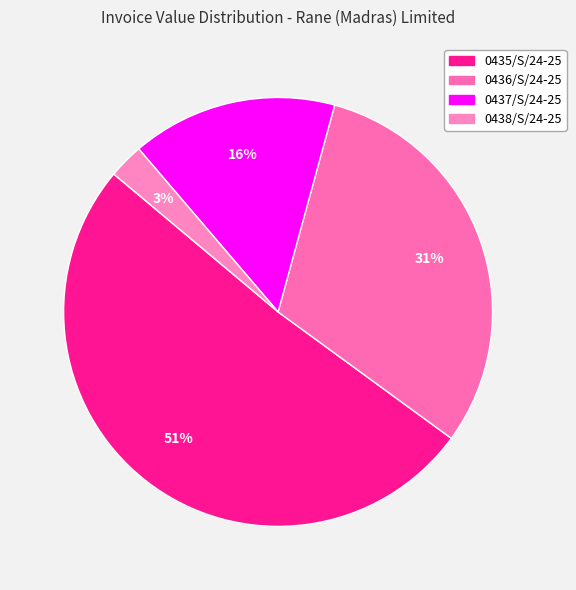

Which category has the biggest portion of the pie?

0435/S/24-25